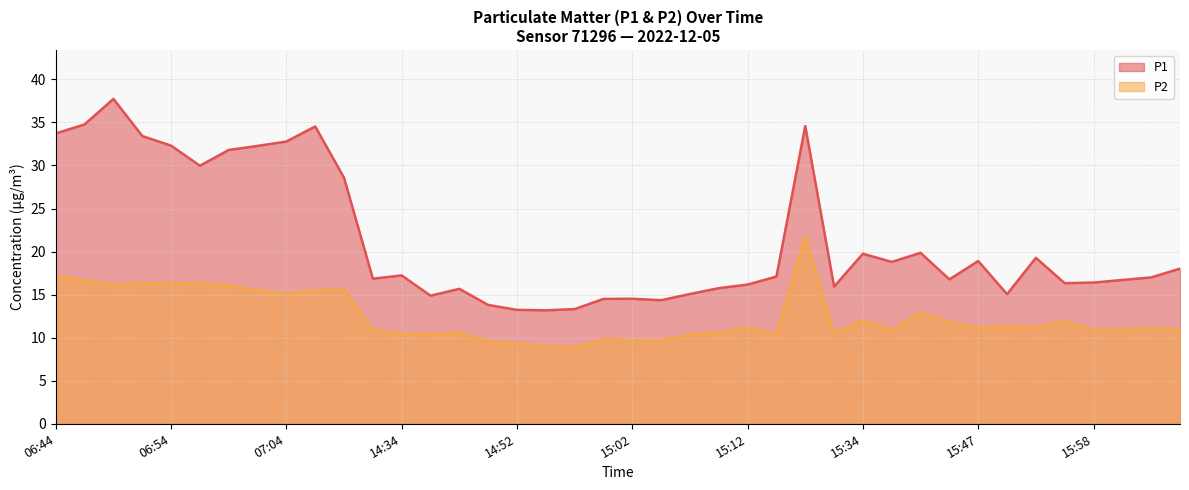

Does the chart have visible grid lines?

Yes